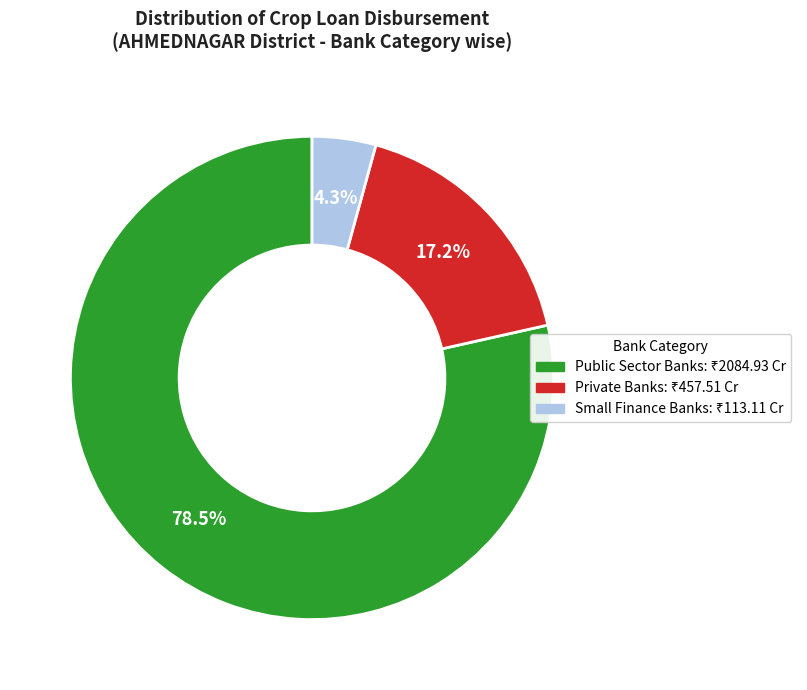

What percentage is NOT represented by Private Banks?

82.8%